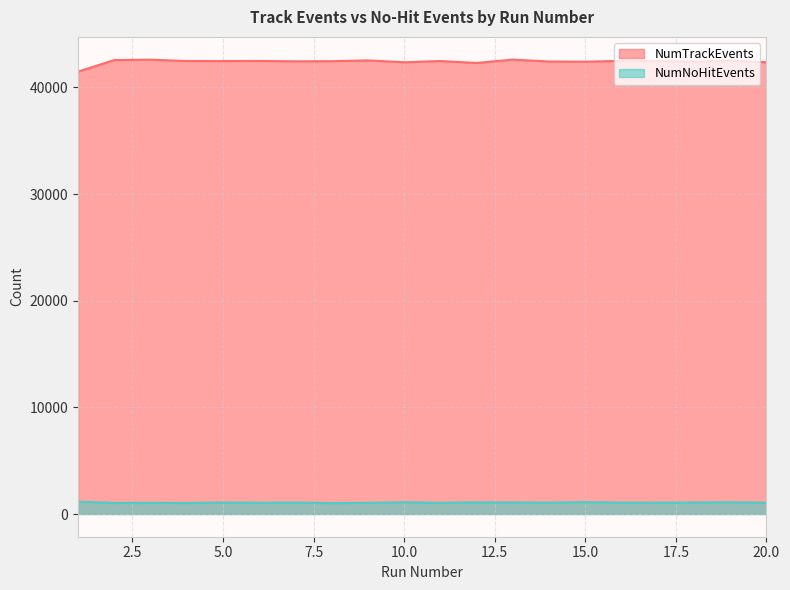

At which label is NumNoHitEvents closest to 1085?

13